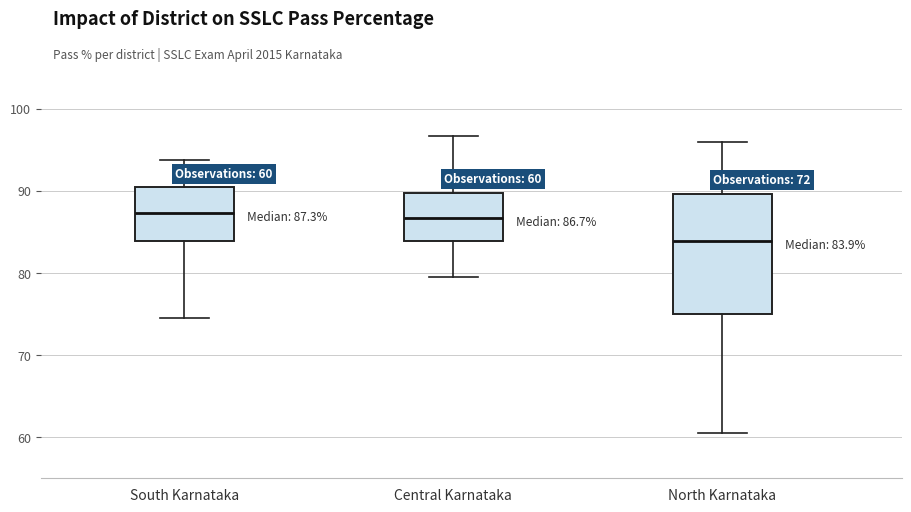

Which box is the tallest, from its lower edge to its upper edge?

North Karnataka